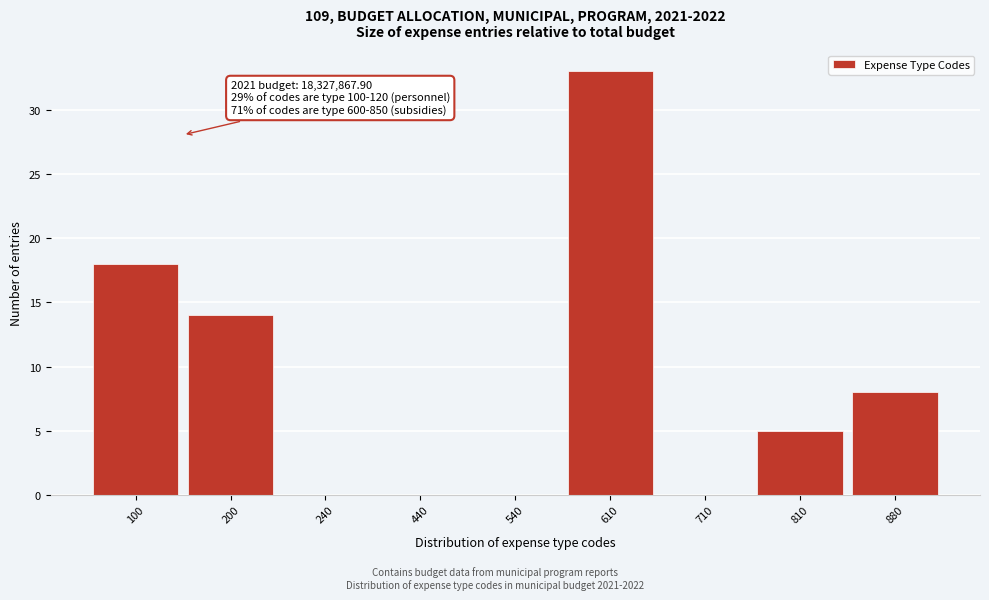

Reading left to right, transcribe all the data shown in this chart.

100=18	200=14	240=0	440=0	540=0	610=33	710=0	810=5	880=8